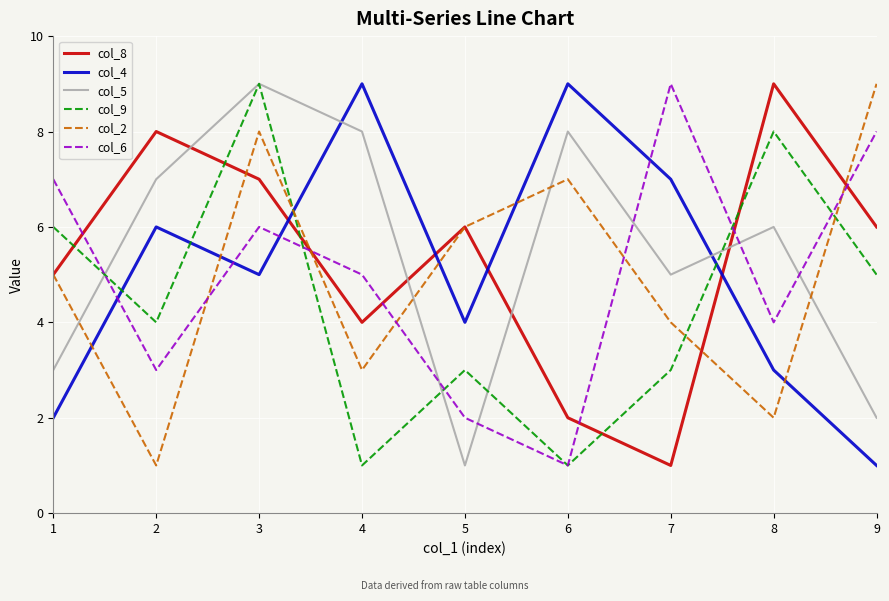

Rank the series at 9 from highest to lowest value.

col_2, col_6, col_8, col_9, col_5, col_4